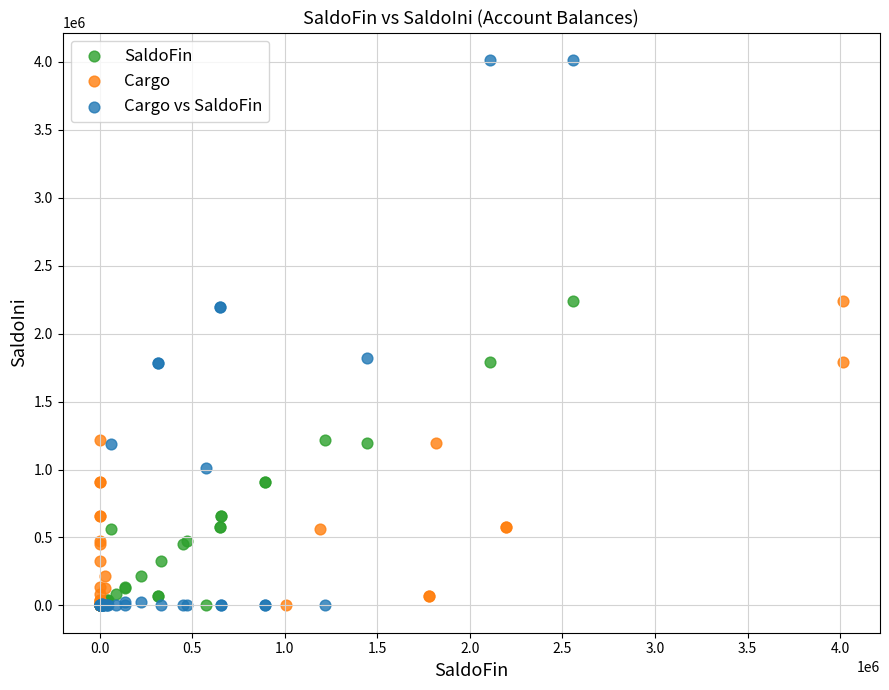

Which series contains the highest Y value?

Cargo vs SaldoFin